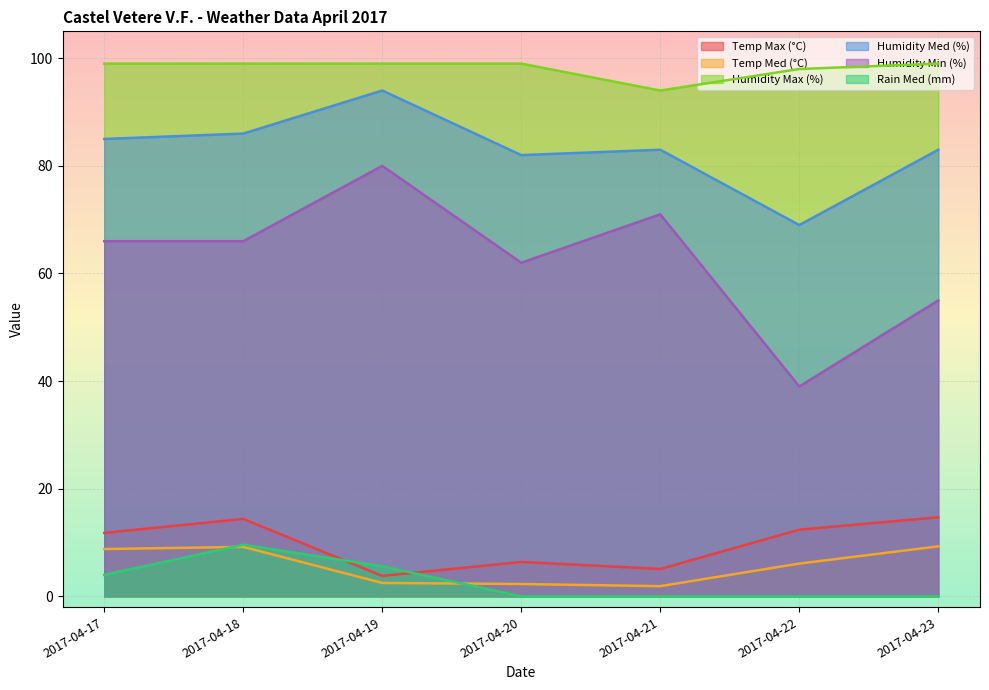

What is the difference between the Rain Med (mm) values at 2017-04-19 and 2017-04-20?

5.6